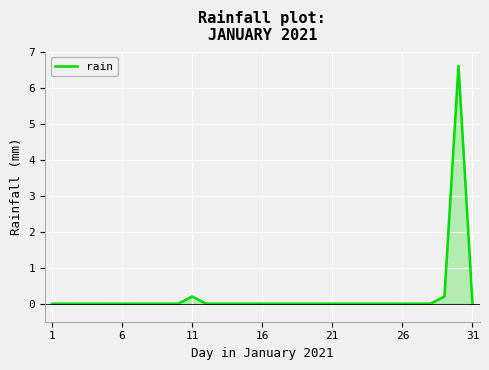

What is the difference between the maximum and minimum values?

6.6